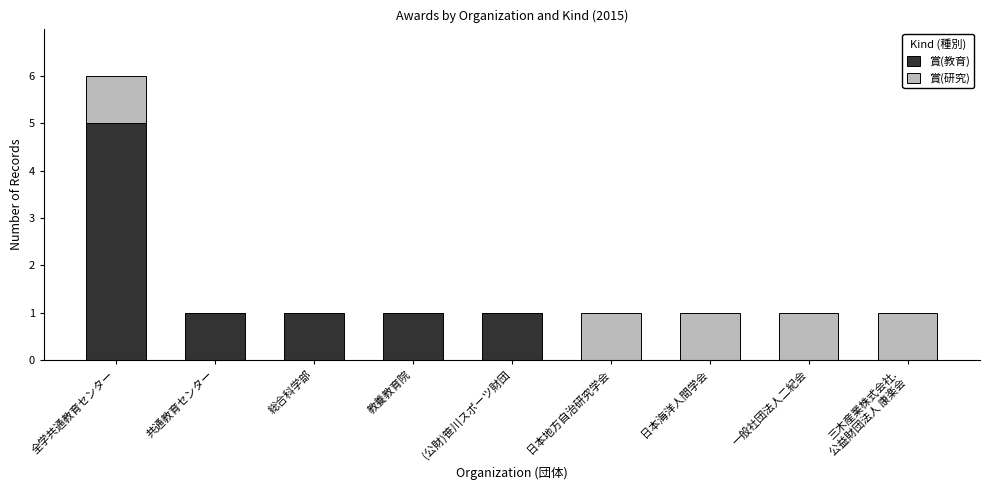

Count the number of data series in this chart.

2